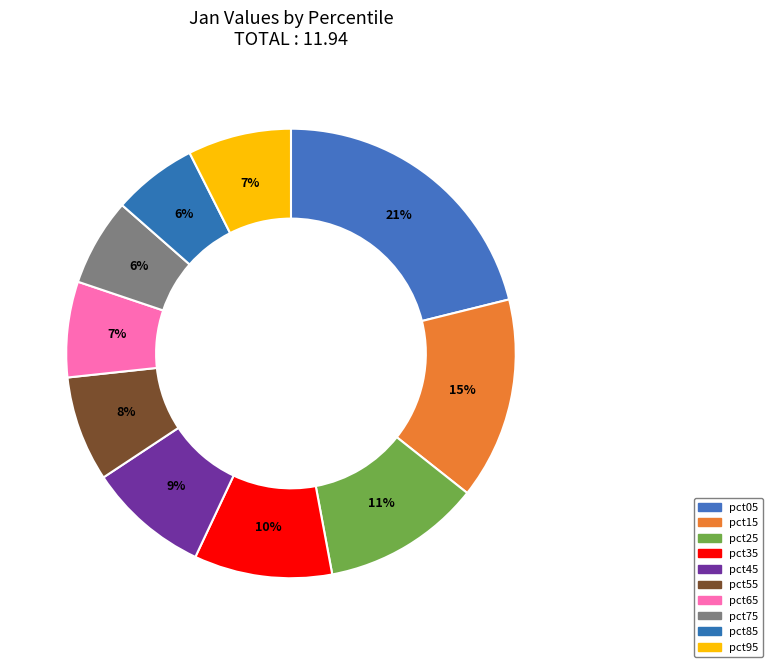

To the nearest percent, what is the difference between the largest and smallest slice percentages?

15%